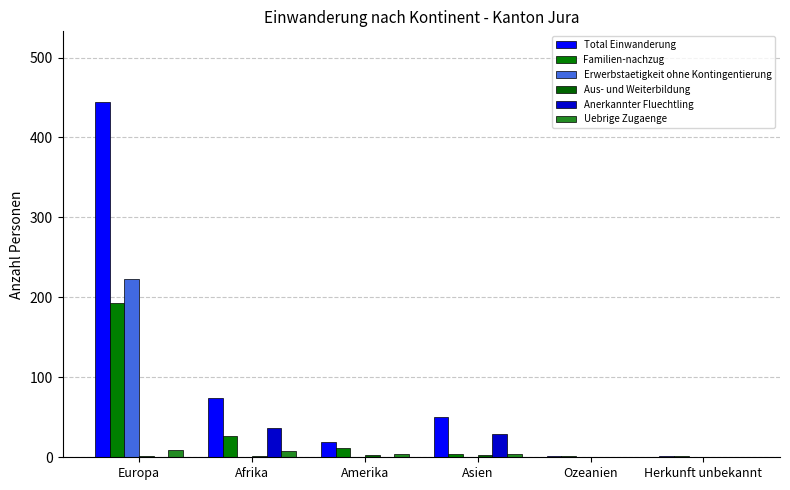

List the series in order of their peak value, highest first.

Total Einwanderung, Erwerbstaetigkeit ohne Kontingentierung, Familien-nachzug, Anerkannter Fluechtling, Uebrige Zugaenge, Aus- und Weiterbildung